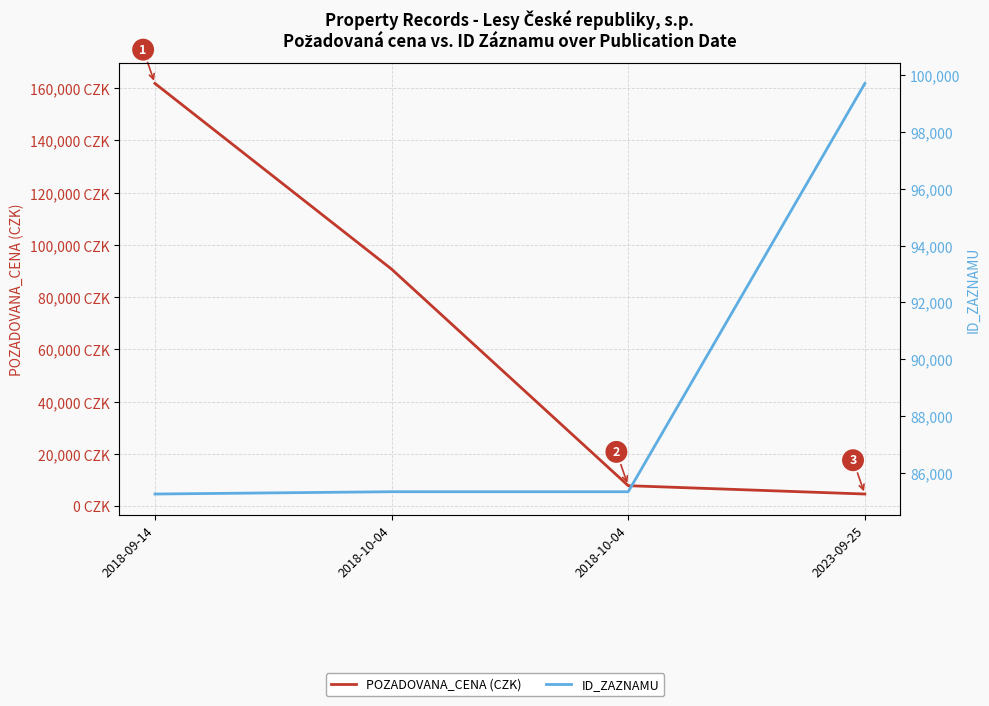

Rank the categories by POZADOVANA_CENA (CZK) value from lowest to highest.

2023-09-25, 2018-10-04, 2018-10-04, 2018-09-14